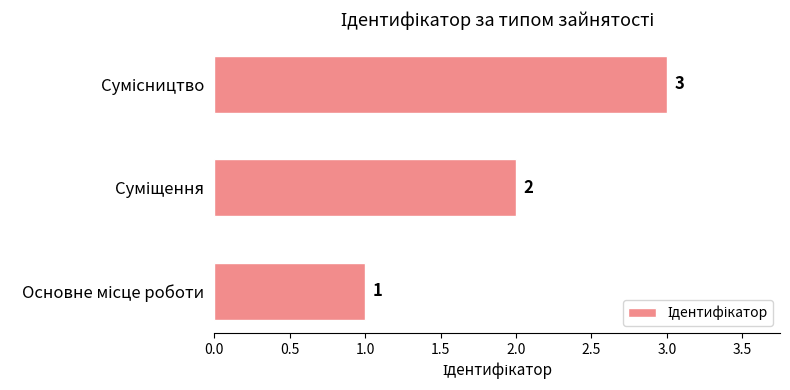

What is the average value?

2